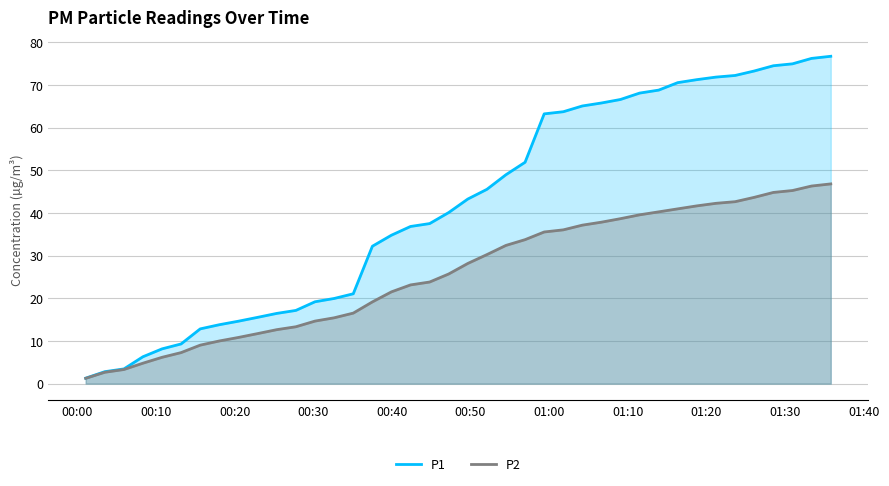

What is the value of the P2 point at the 30th from the left?

39.6